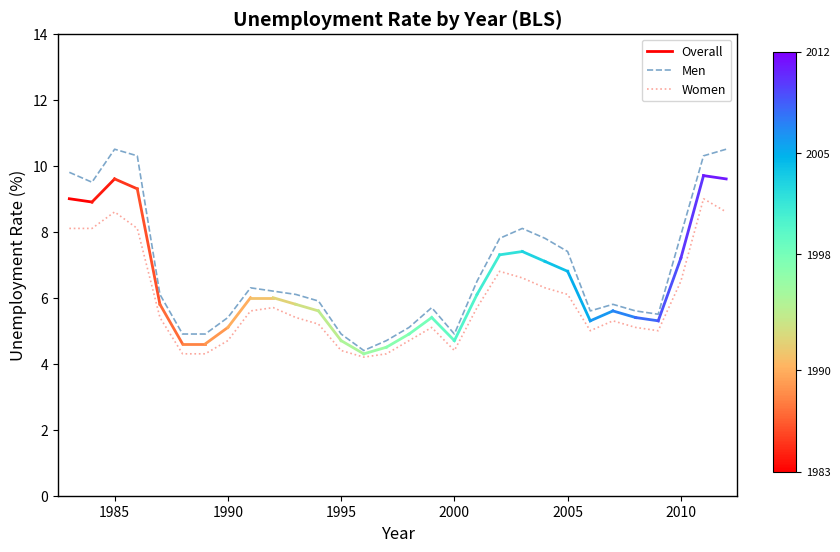

What is the maximum value shown in the chart?

10.5